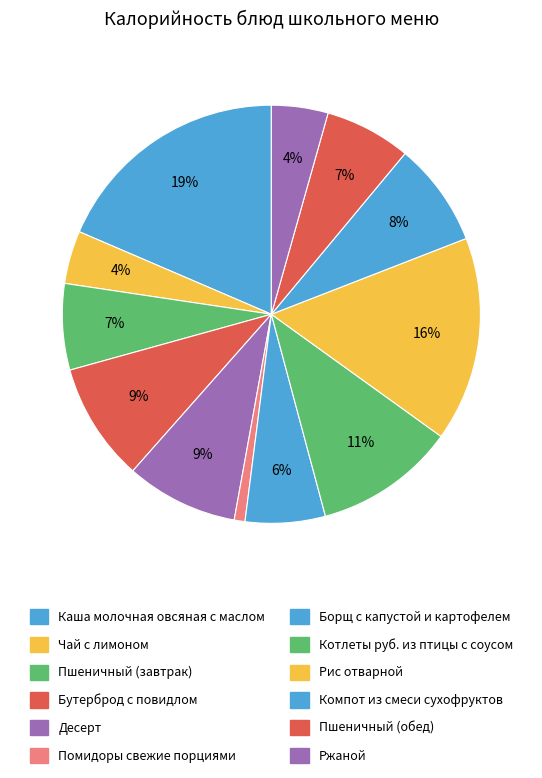

What is the total percentage of Чай с лимоном and Пшеничный (завтрак)?

10.8%